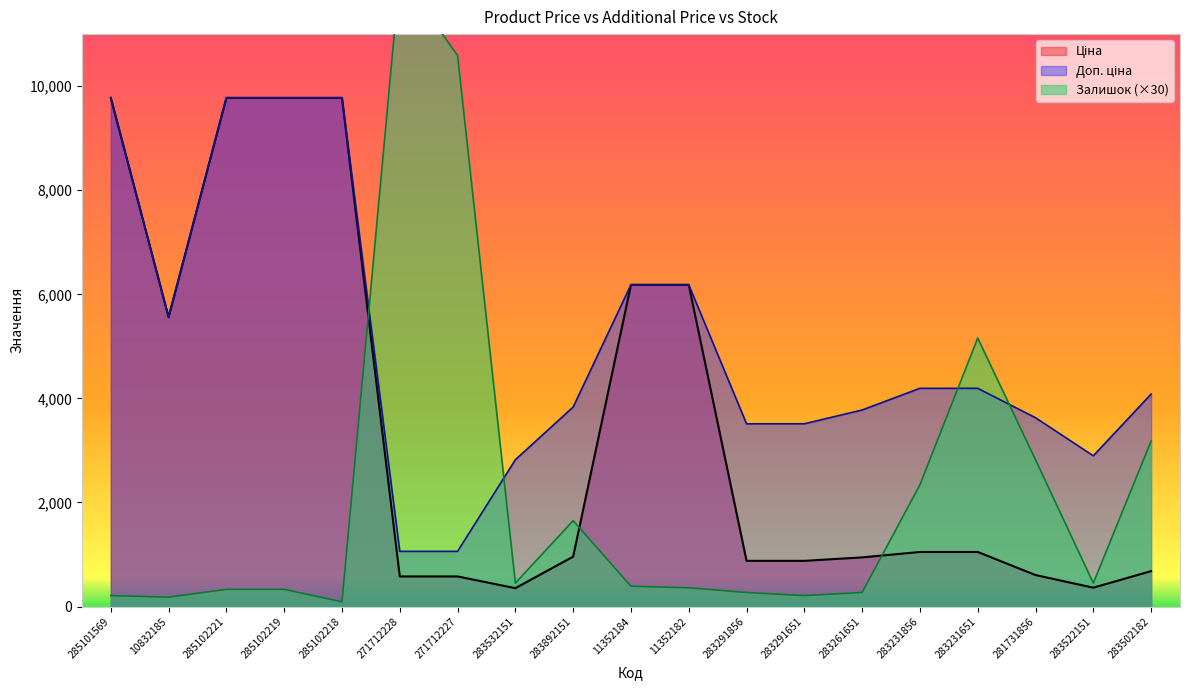

How many lines are shown in the chart?

3